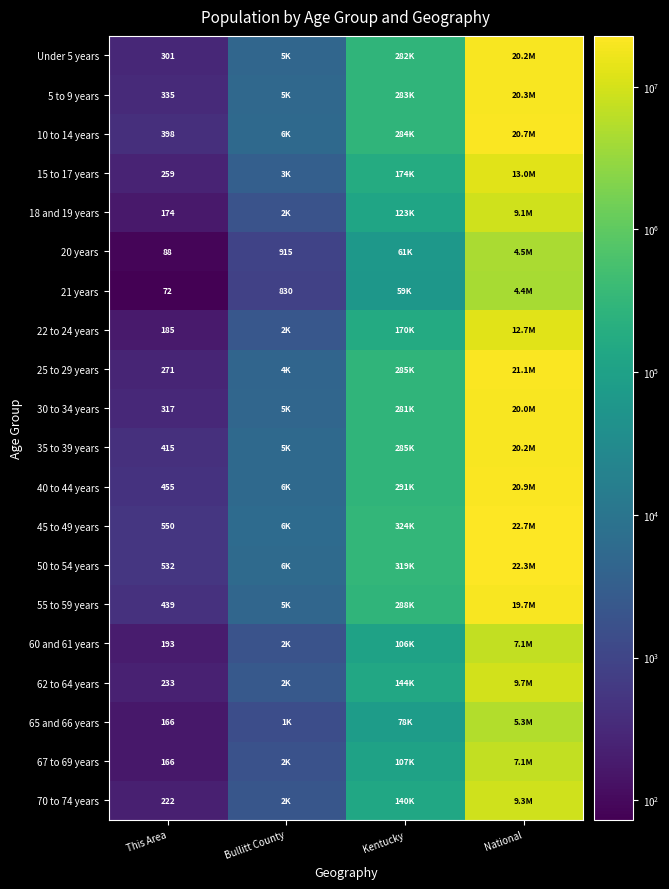

True or false: 10 to 14 years has a value of 398 at This Area.

True